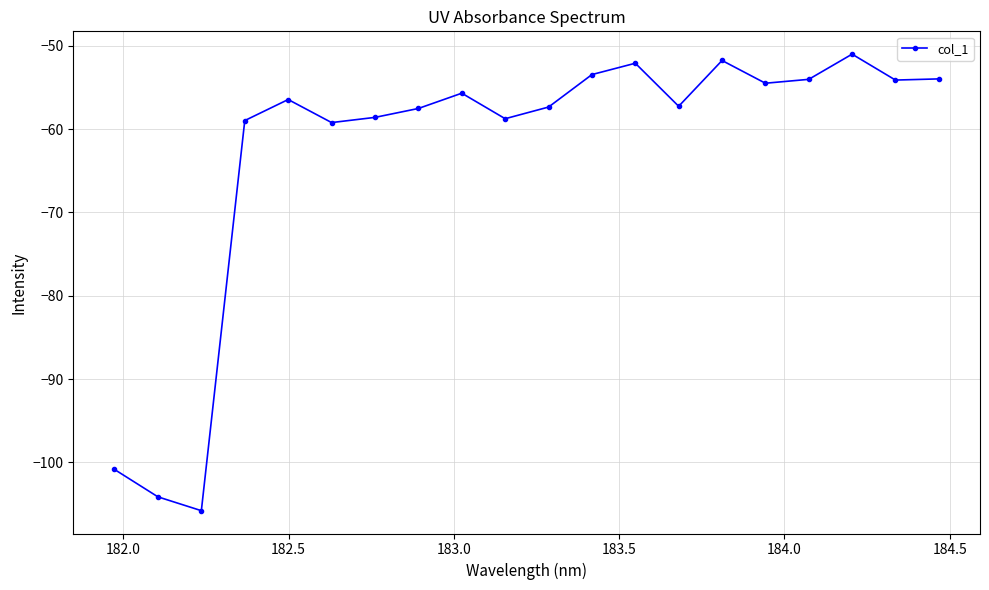

True or false: there are more than 2 points higher than both neighbors.

True